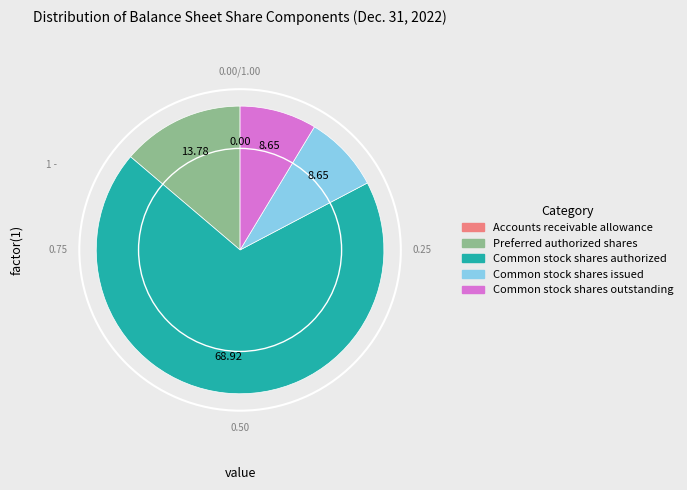

Is it true that Common stock shares authorized is 59% of the pie?

False